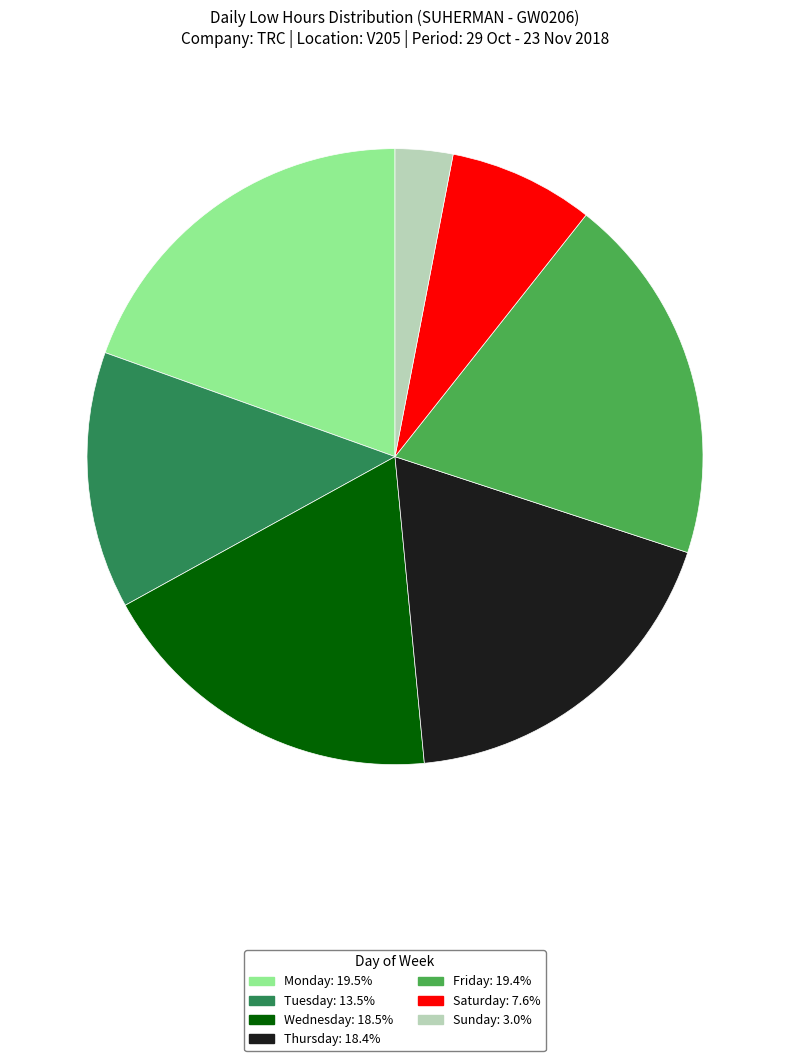

Does any single category account for the majority?

No